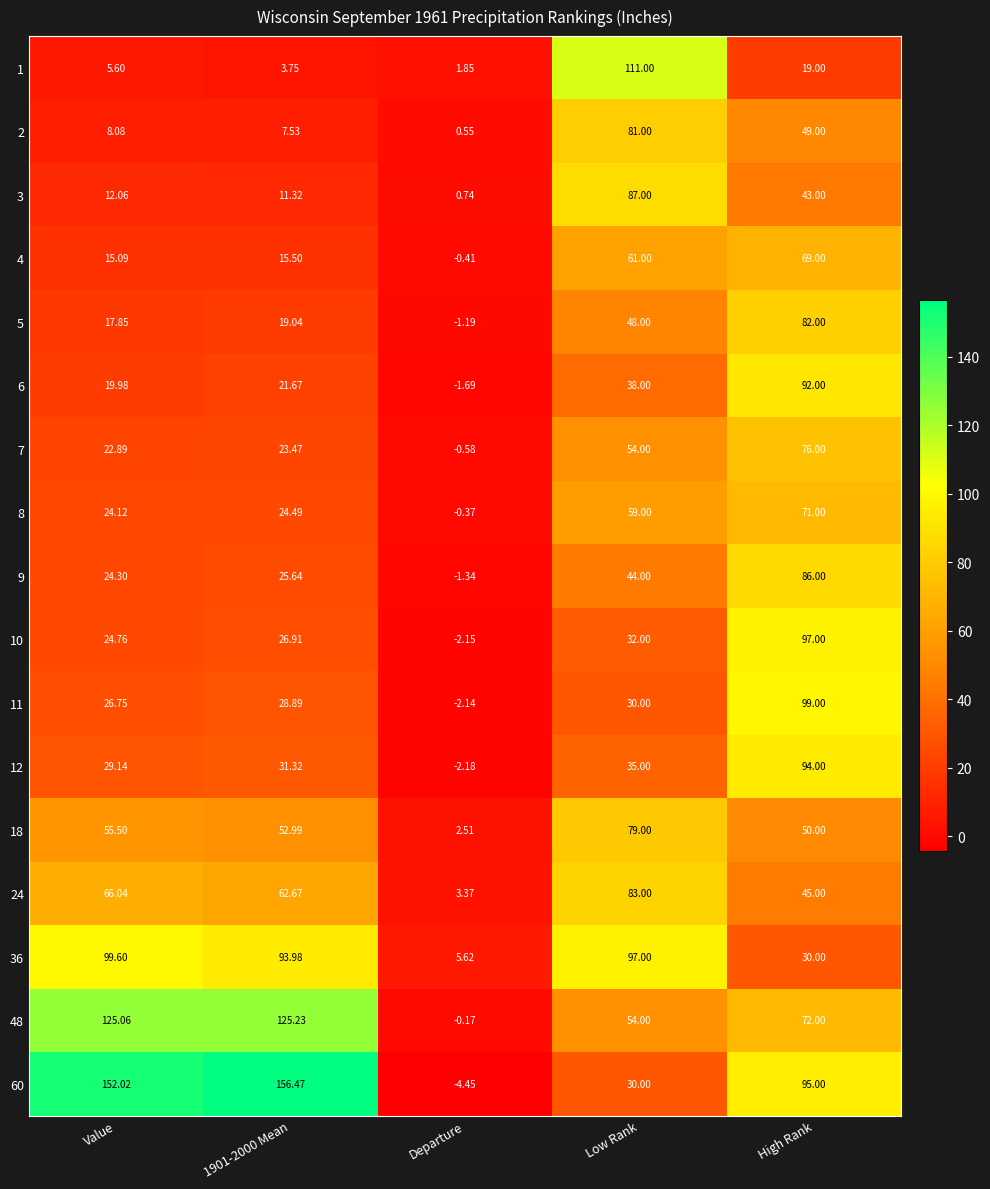

At which label does 4 reach its peak?

High Rank